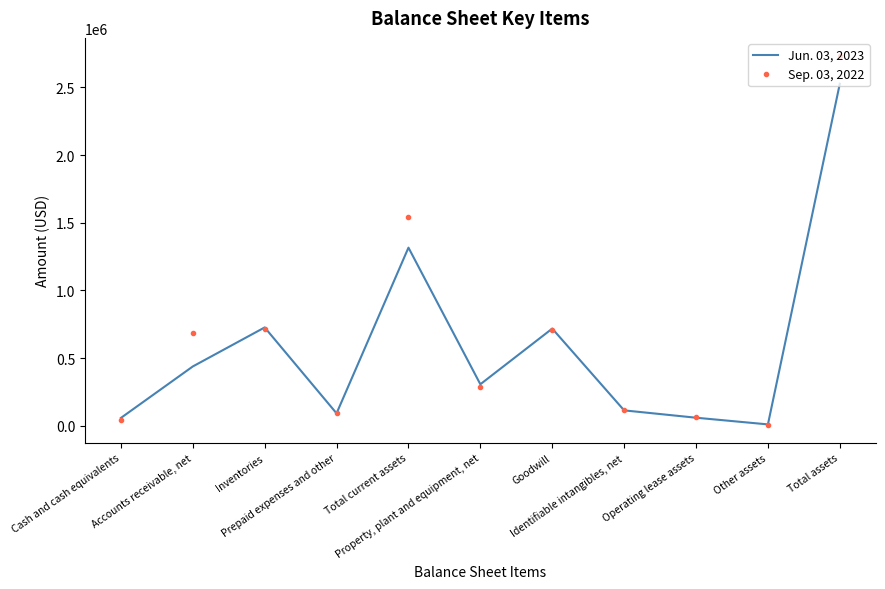

List the labels in order of Sep. 03, 2022 value, smallest first.

Other assets, Cash and cash equivalents, Operating lease assets, Prepaid expenses and other, Identifiable intangibles, net, Property, plant and equipment, net, Accounts receivable, net, Goodwill, Inventories, Total current assets, Total assets